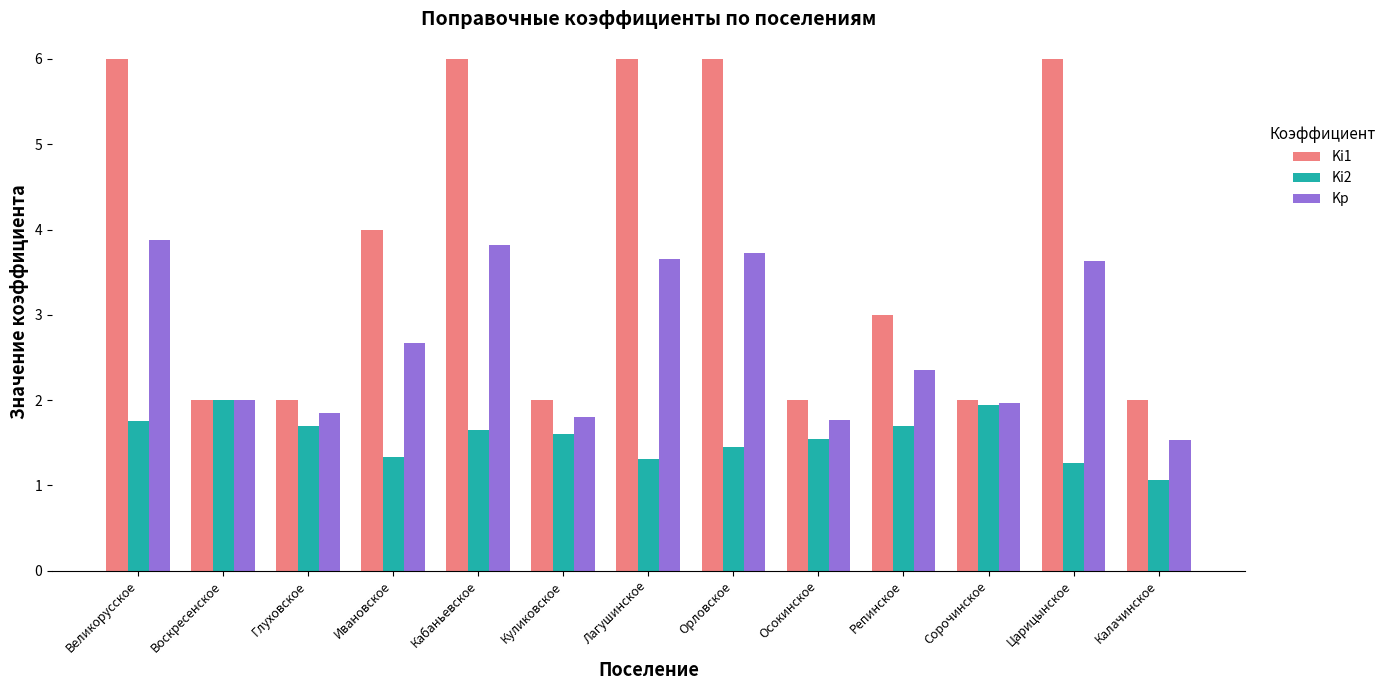

The Ki1 series shows 2.0 at Калачинское. True or false?

True